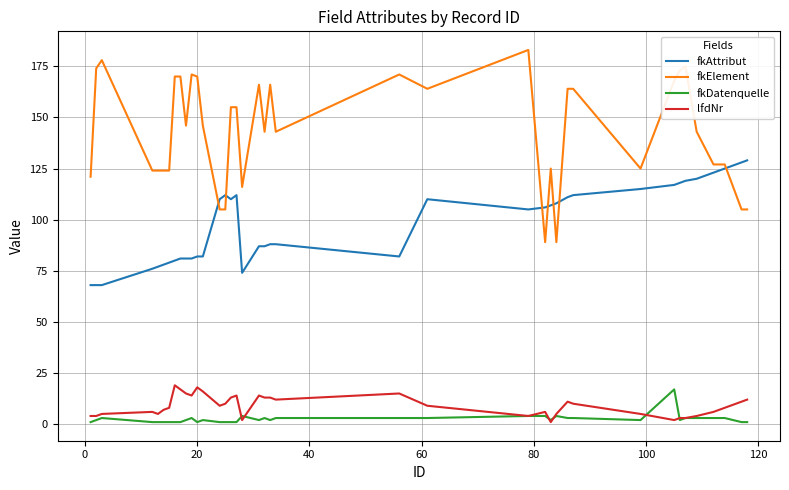

True or false: fkElement and fkAttribut cross at least once.

True